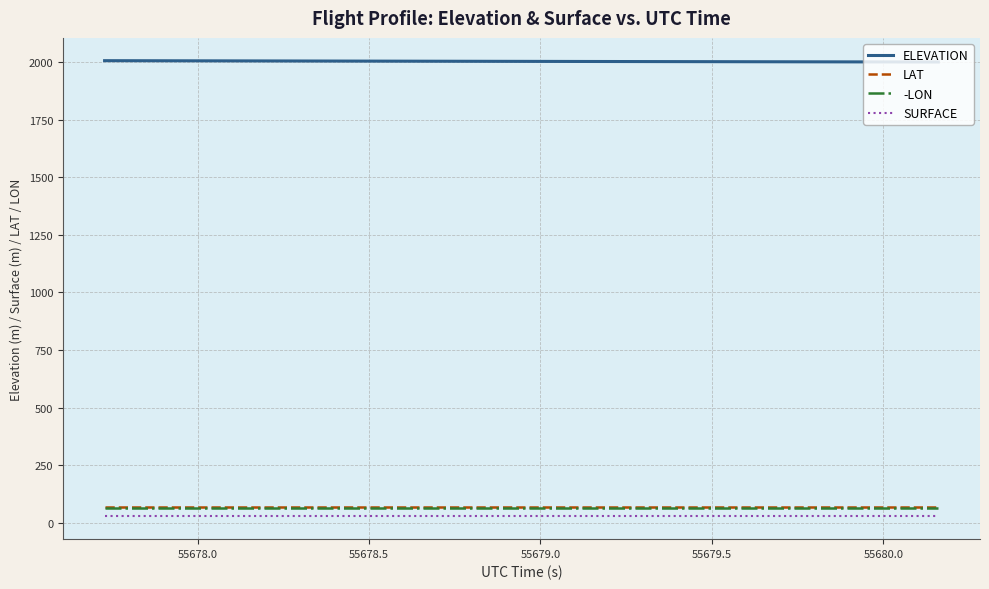

True or false: ELEVATION and -LON intersect in this chart.

False